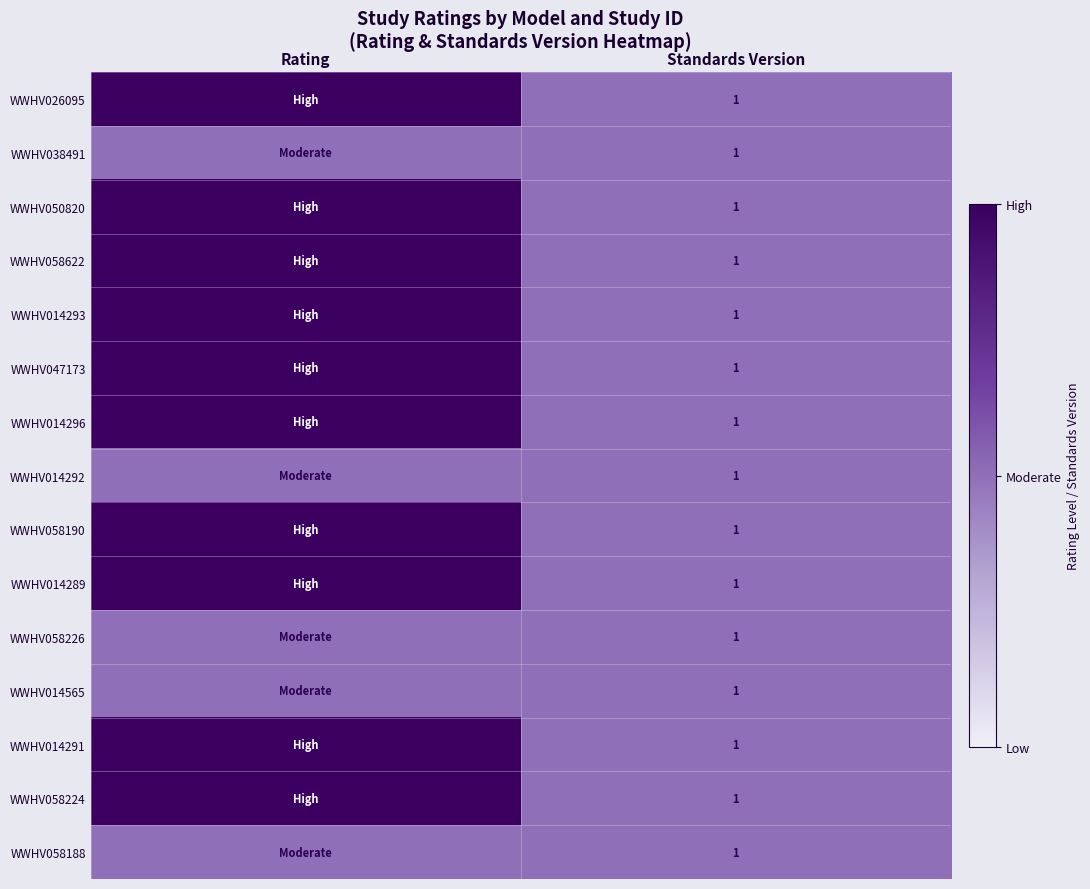

What is the total value across all series at Standards Version?

15